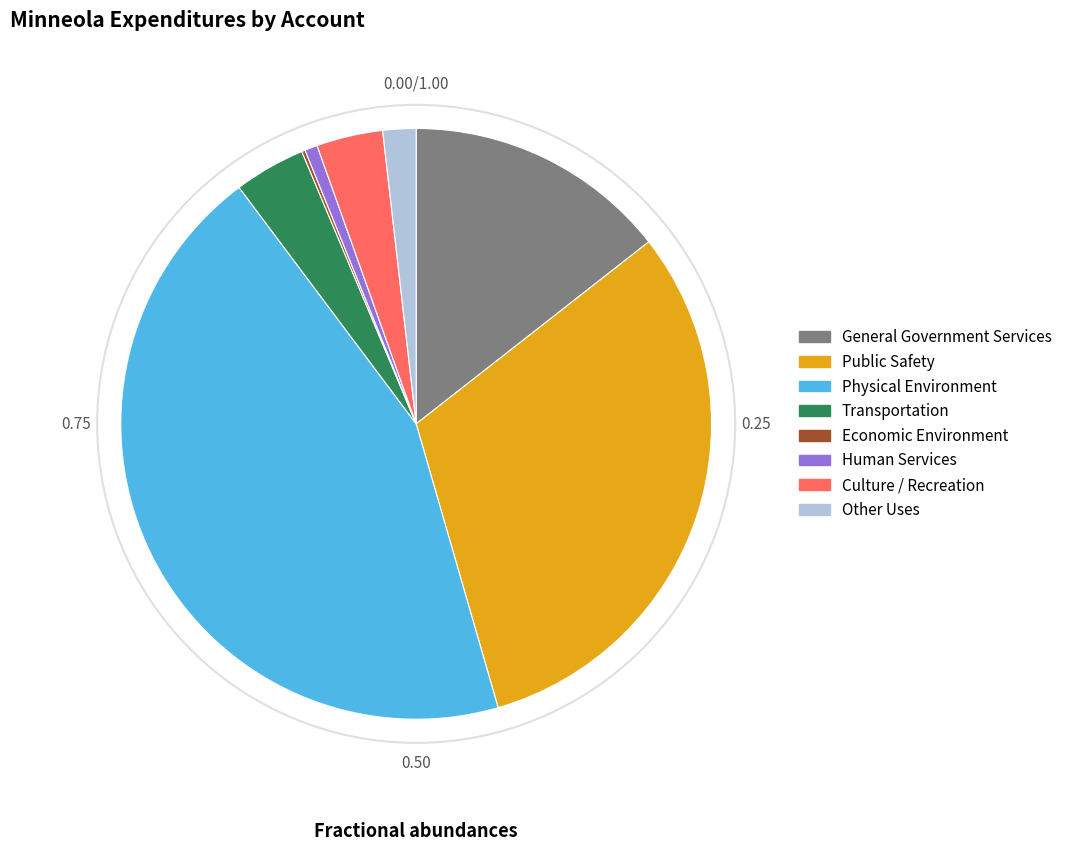

True or false: Physical Environment accounts for 30% of the total.

False